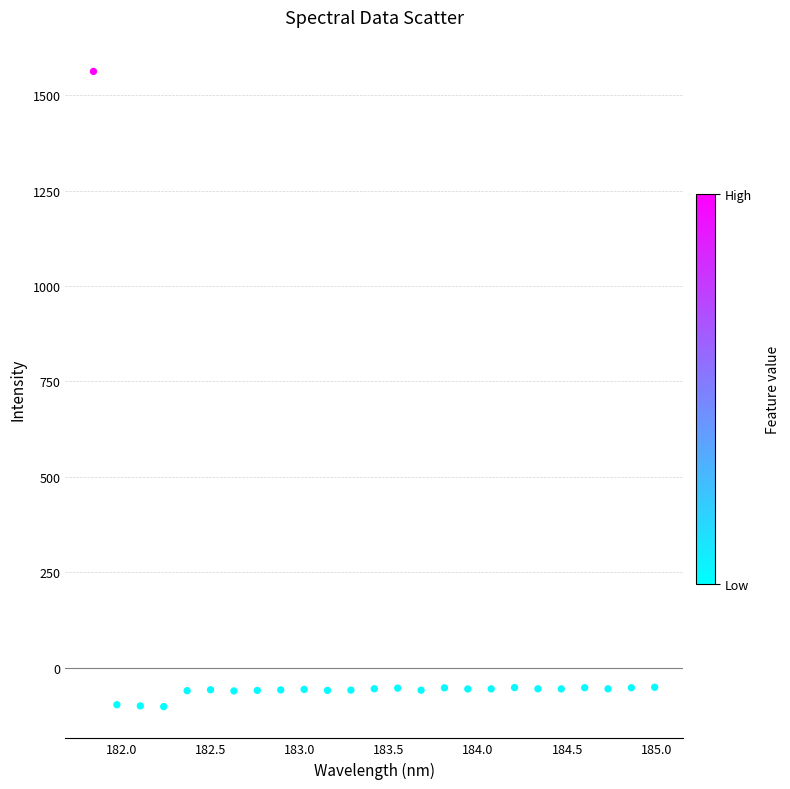

What is the range of Y values (max minus min)?

1663.4